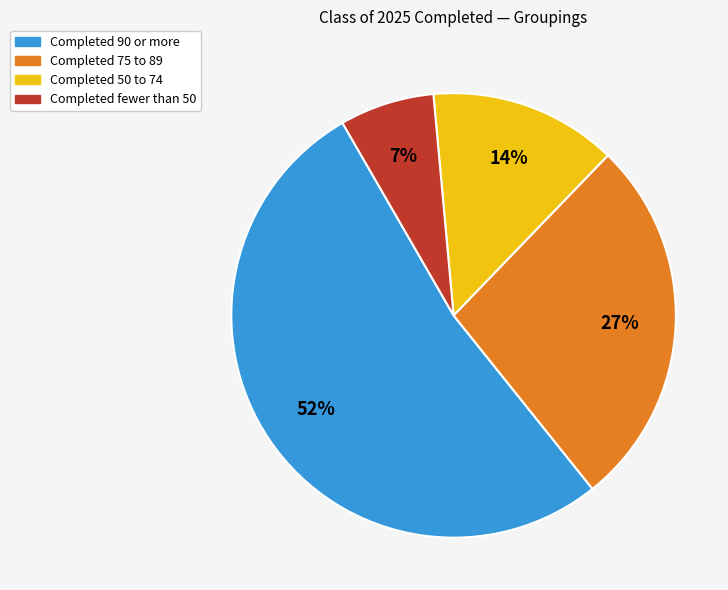

To the nearest percent, what is the average slice percentage?

25%